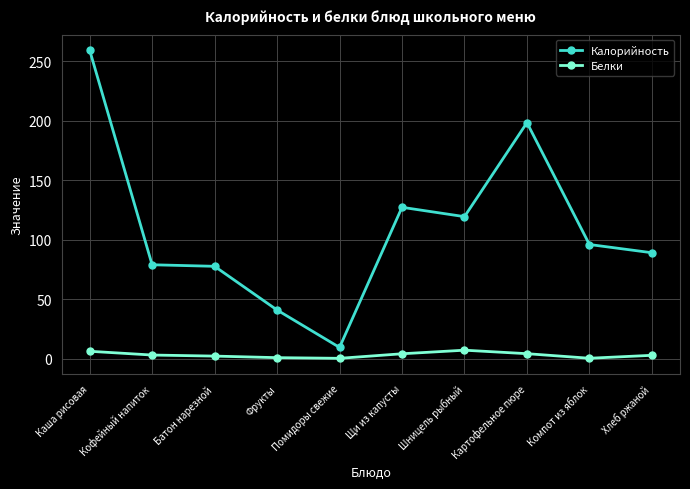

Is the value of Калорийность at Компот из яблок greater than the value of Белки at Фрукты?

Yes